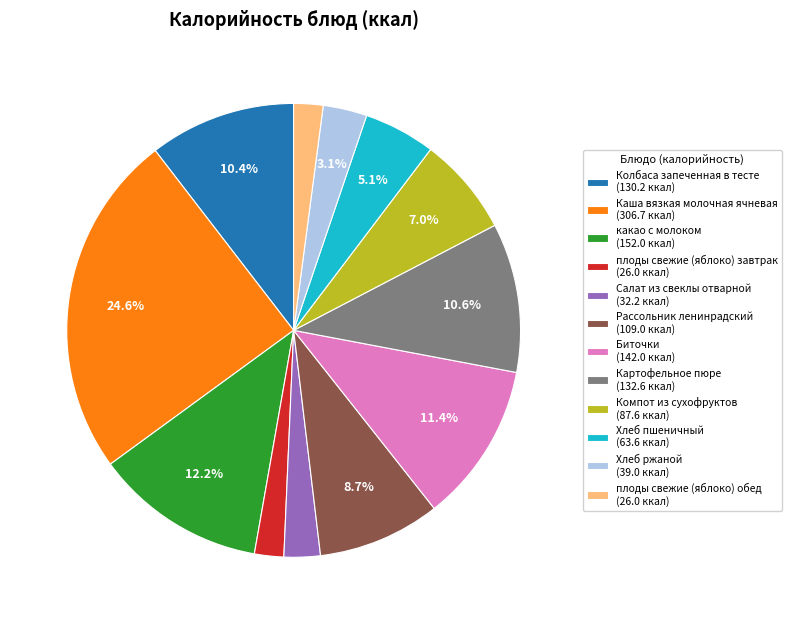

To the nearest percent, what is the average slice percentage?

8%